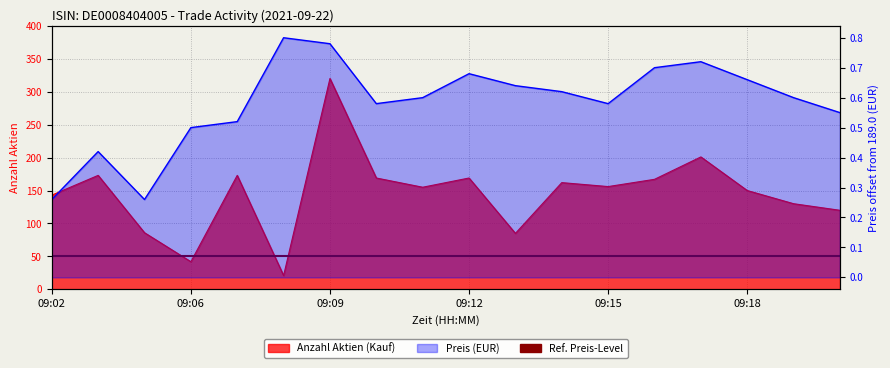

True or false: Preis and Anzahl Aktien cross at least once.

False